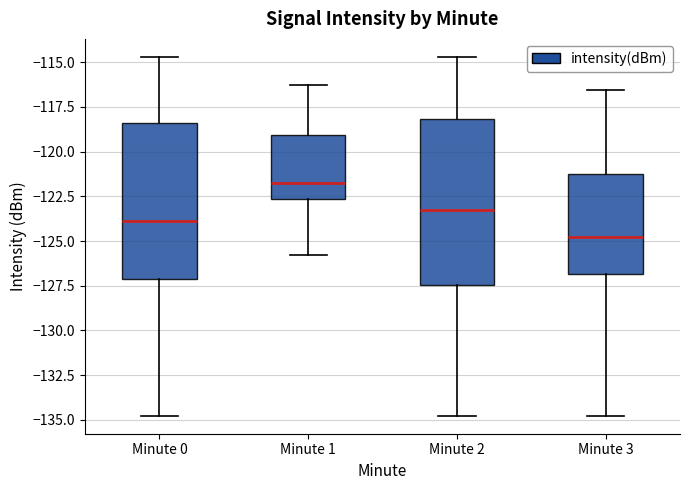

Reading left to right, transcribe this box plot: for each box, give where its median line is, the range the box spans, and where its two whiskers end, as read against the y-axis. The values are not printed on the chart, so give them approximately, as read against the axis.

Minute 0: median -124.0, box -127.0 to -118.5, whiskers -135.0 to -114.5
Minute 1: median -122.0, box -122.5 to -119.0, whiskers -126.0 to -116.5
Minute 2: median -123.0, box -127.5 to -118.0, whiskers -135.0 to -114.5
Minute 3: median -125.0, box -127.0 to -121.0, whiskers -135.0 to -116.5